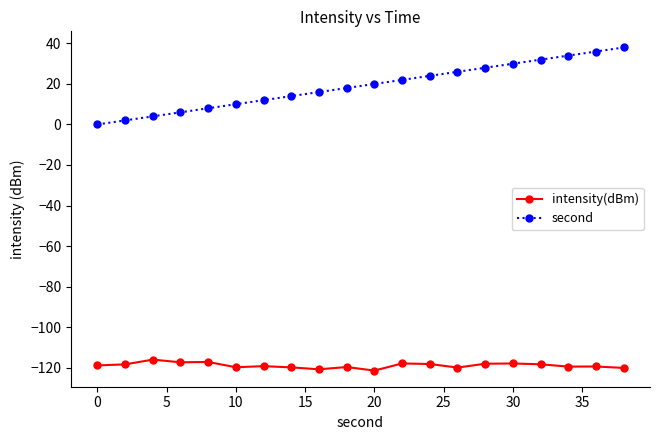

What is the difference between the maximum and second lowest values in the intensity(dBm) series?

4.8